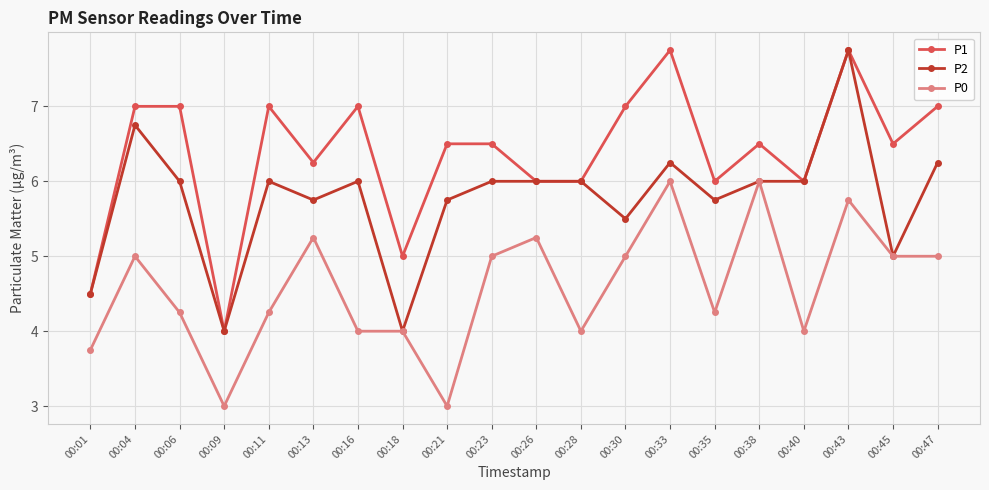

At 00:13, list the series in order from largest to smallest.

P1, P2, P0